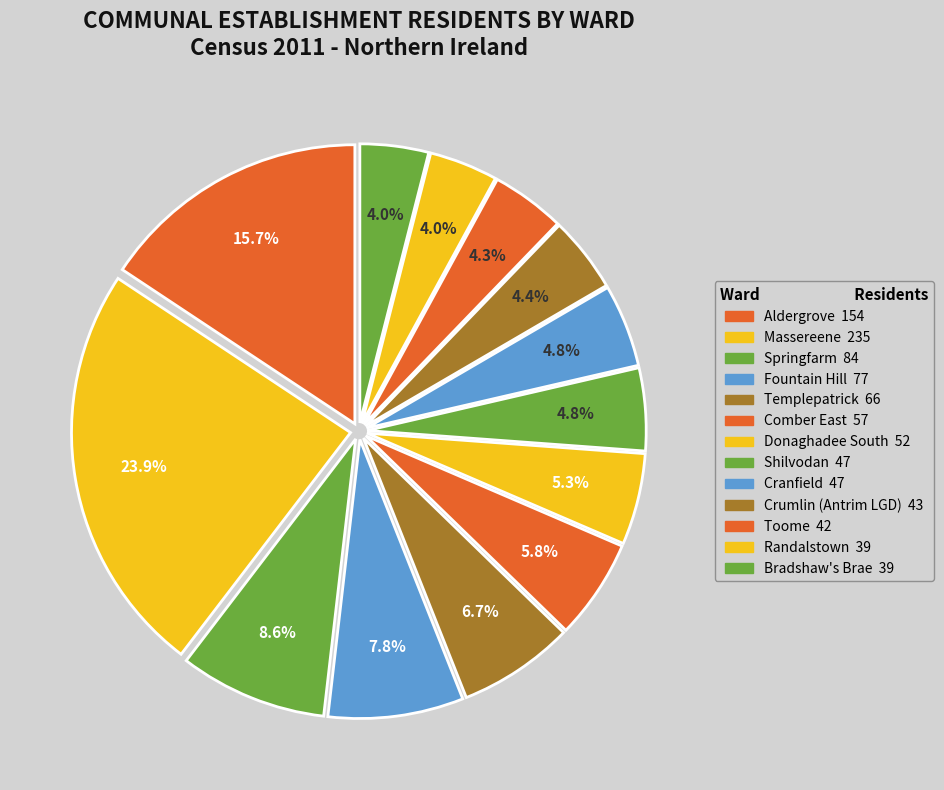

Rank the categories by value from lowest to highest.

Randalstown, Bradshaw's Brae, Toome, Crumlin (Antrim LGD), Shilvodan, Cranfield, Donaghadee South, Comber East, Templepatrick, Fountain Hill, Springfarm, Aldergrove, Massereene